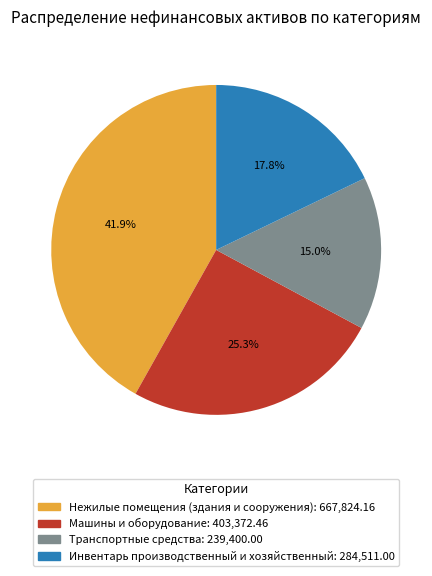

To the nearest percent, what percentage of the pie is Нежилые помещения (здания и сооружения)?

42%